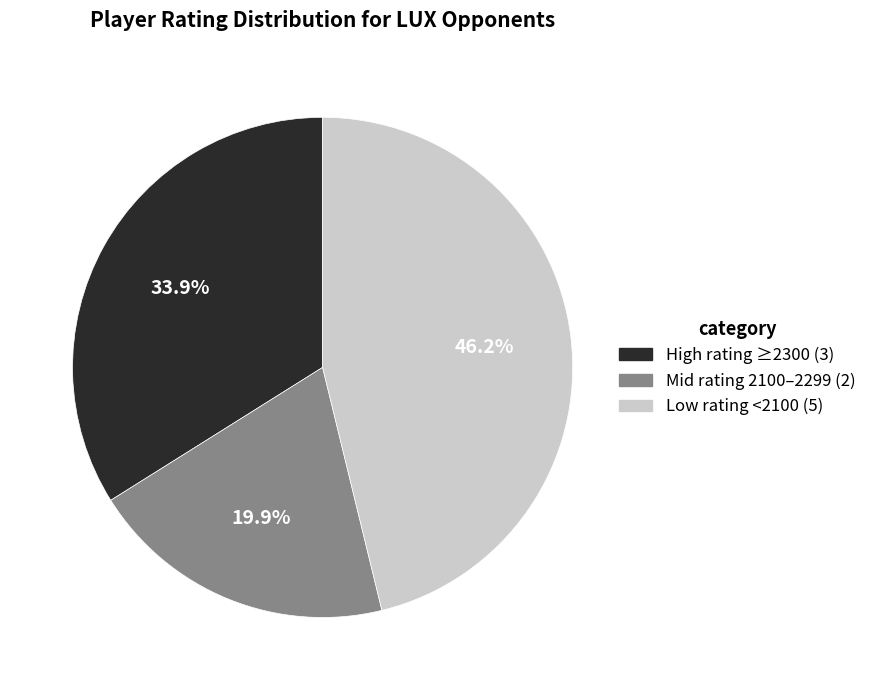

Combined, what portion of the pie is Low rating <2100 (5) and Mid rating 2100–2299 (2)?

66.1%